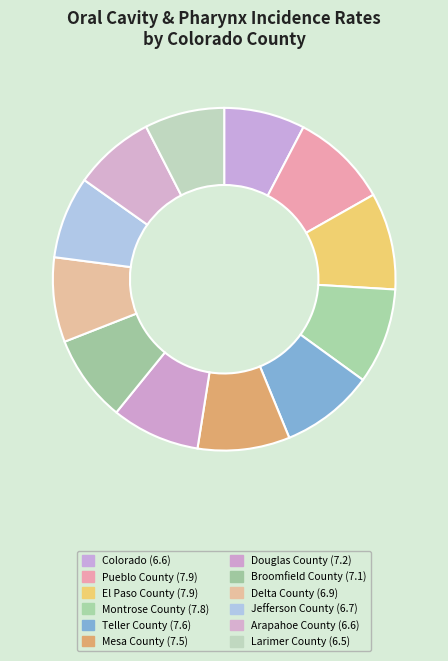

Which slice is the largest?

Pueblo County